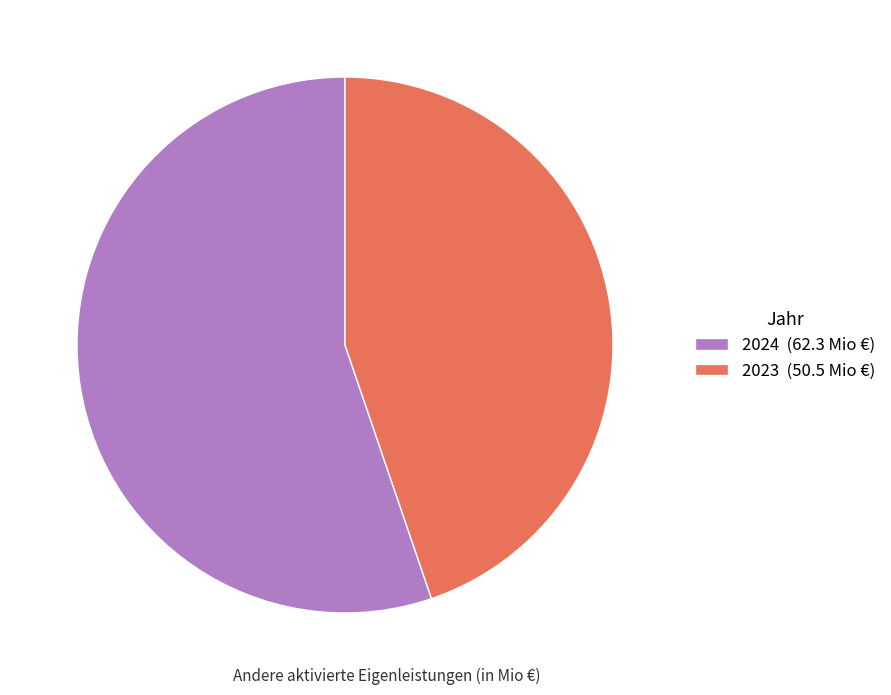

The 2023 (50.5 Mio €) slice represents 45% of the pie. True or false?

True